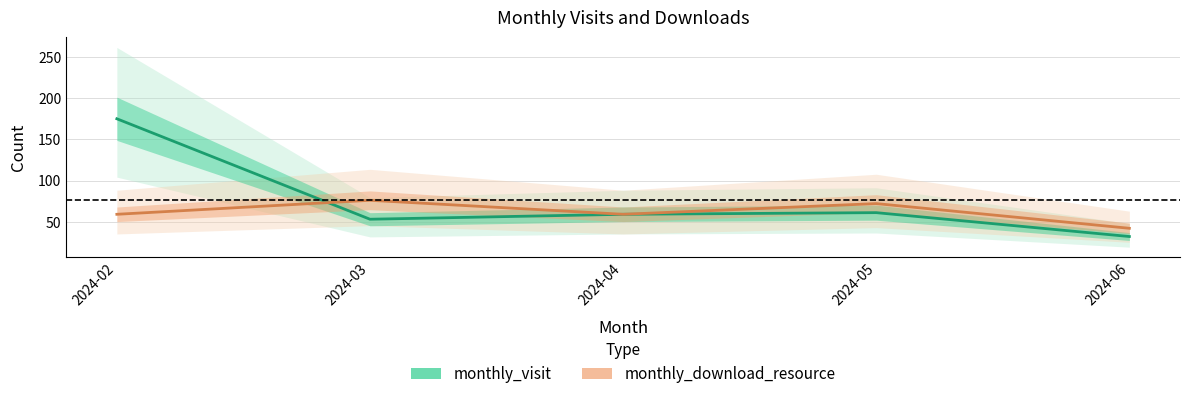

List the labels in order of monthly_visit value, largest first.

2024-02, 2024-05, 2024-04, 2024-03, 2024-06